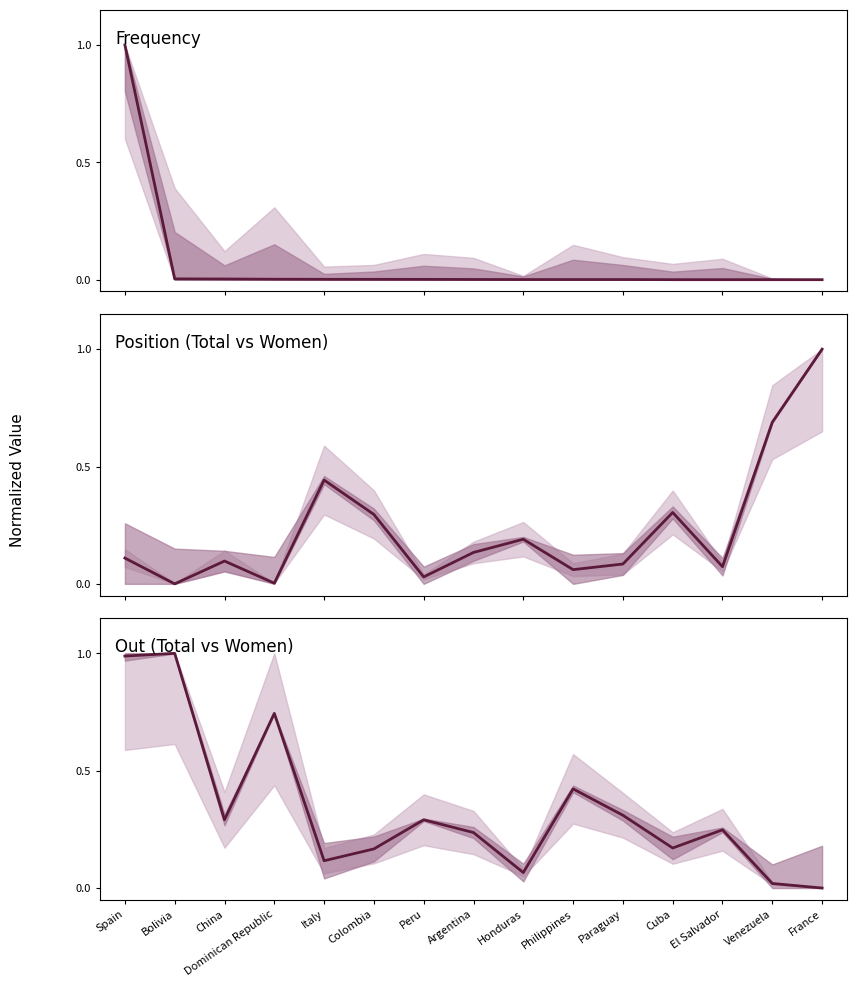

Reading right to left, what are all the values shown in this chart?

Frequency: 0.0	0.0	0.0	0.0	0.0	0.0	0.0	0.0	0.0	0.0	0.0	0.0	0.0	0.0	1.0
Position (Total vs Women): 1.0	0.7	0.1	0.3	0.1	0.1	0.2	0.1	0.0	0.3	0.4	0.0	0.1	0.0	0.1
Out (Total vs Women): 0.0	0.0	0.2	0.2	0.3	0.4	0.1	0.2	0.3	0.2	0.1	0.7	0.3	1.0	1.0